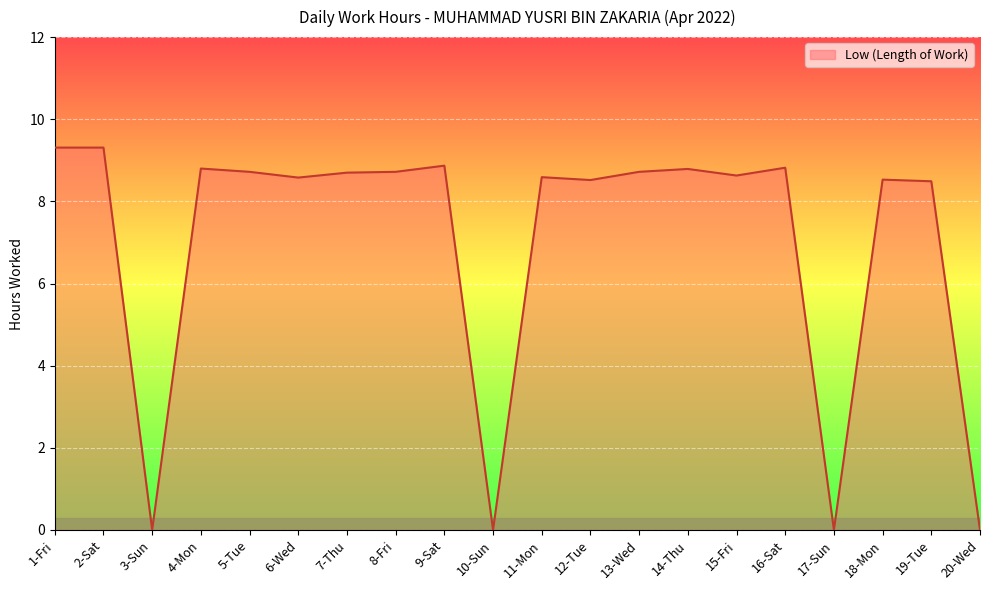

What is the greatest value displayed?

9.3